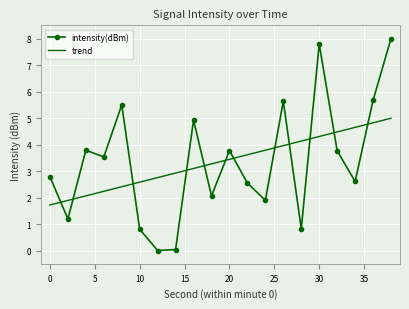

What is the difference between the maximum and minimum values in the intensity(dBm) series?

8.0